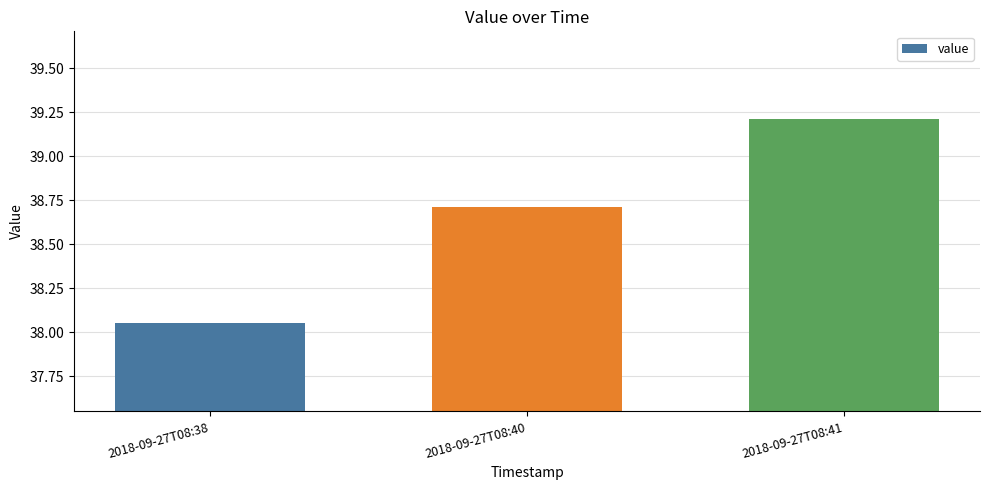

What is the maximum value shown in the chart?

39.2